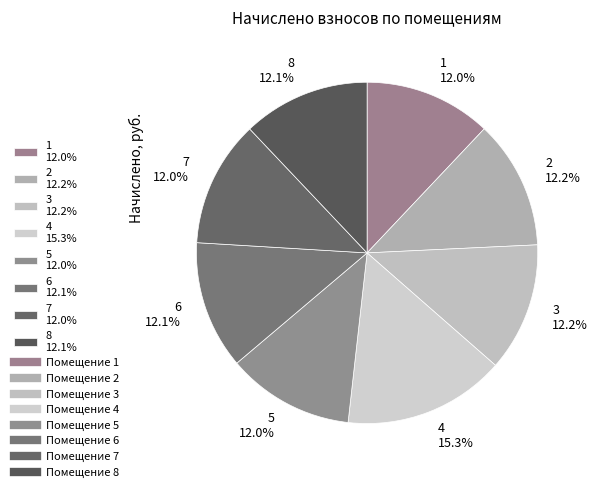

What is the ratio of the value at 1 12.0% to the value at 3 12.2%?

1.0